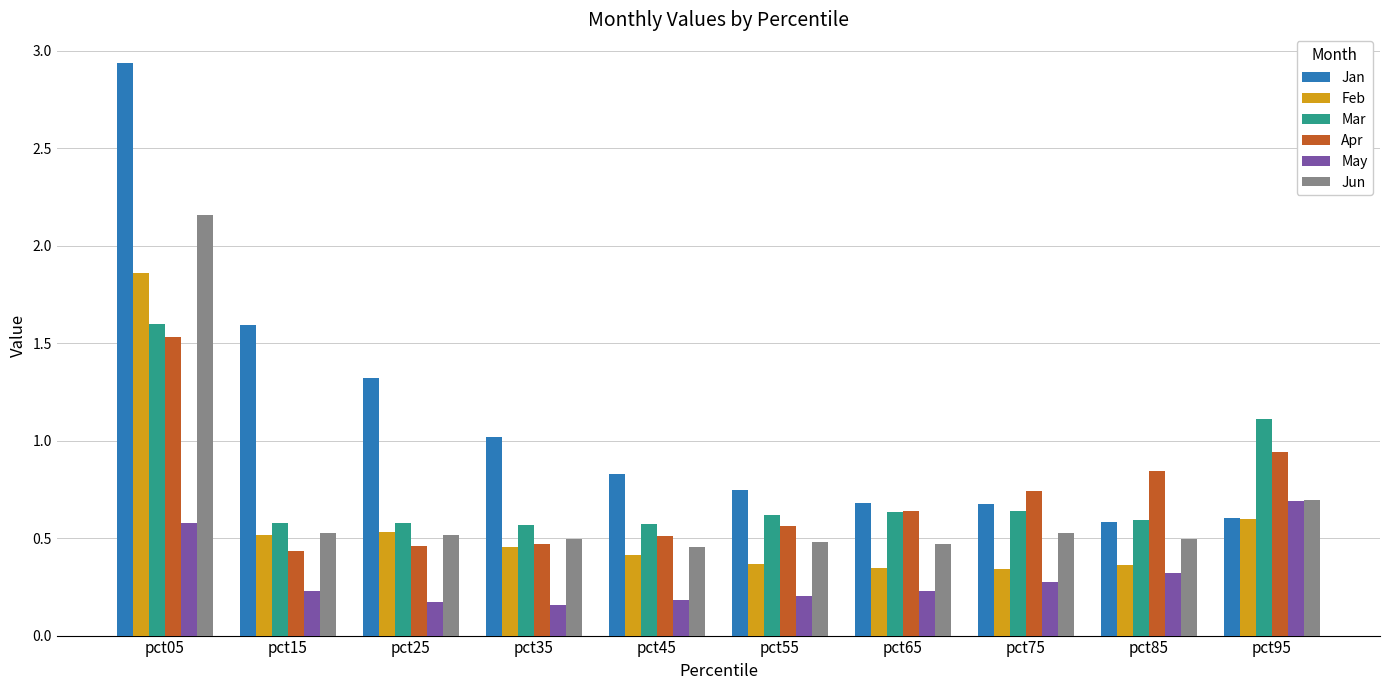

The value of Apr at pct45 is 0.3. True or false?

False